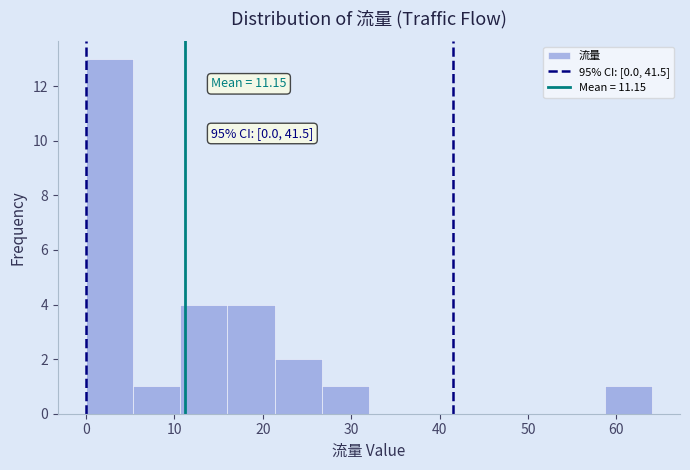

Over which range of the x-axis is the bar tallest?

0 to 5